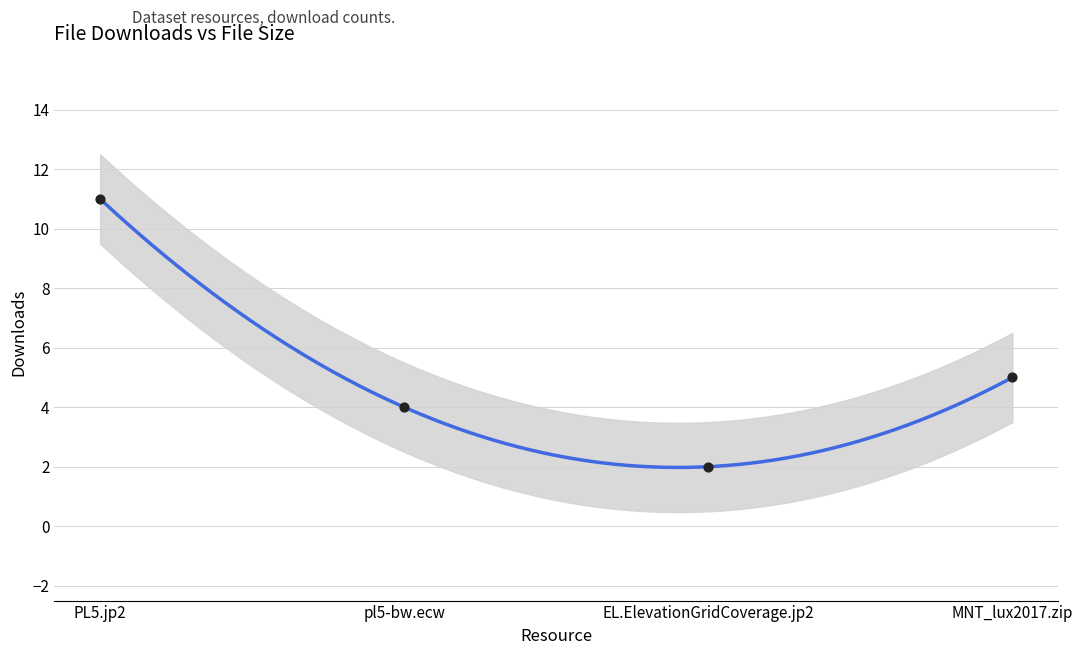

What is the change in value from PL5.jp2 to pl5-bw.ecw?

-7